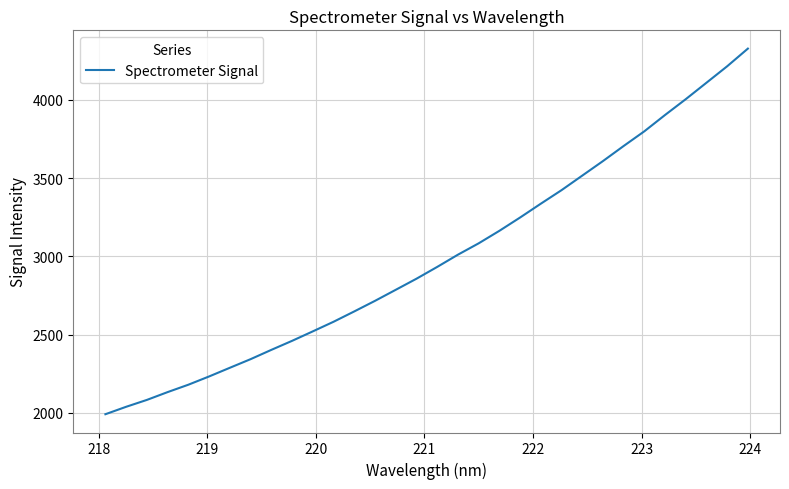

What is the difference between the second highest and minimum values?

2222.4